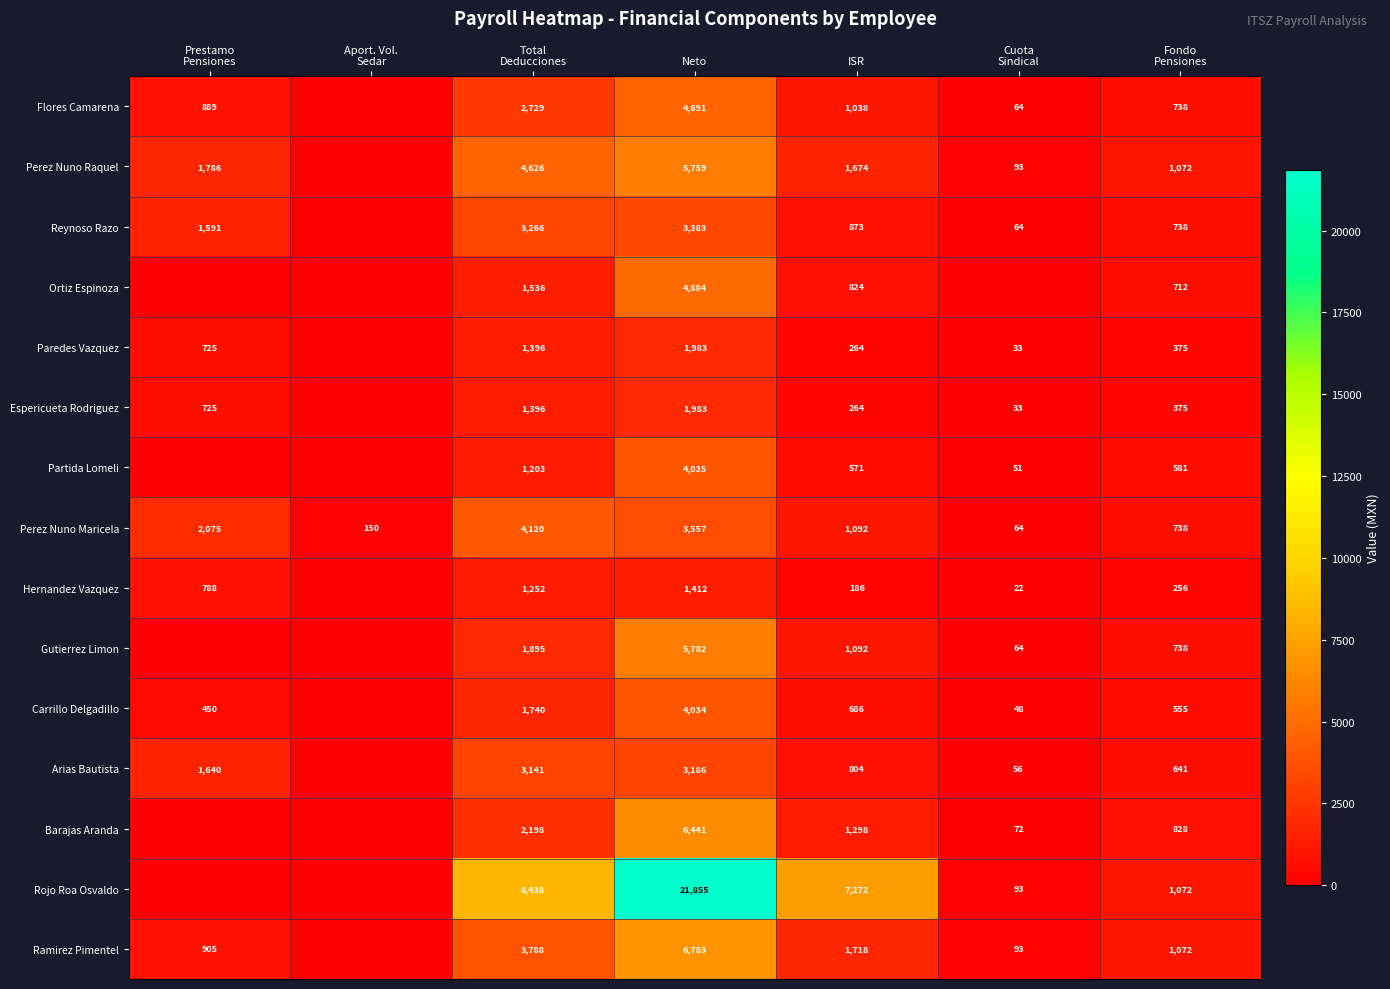

The value of Gutierrez Limon at Neto is 3966. True or false?

False